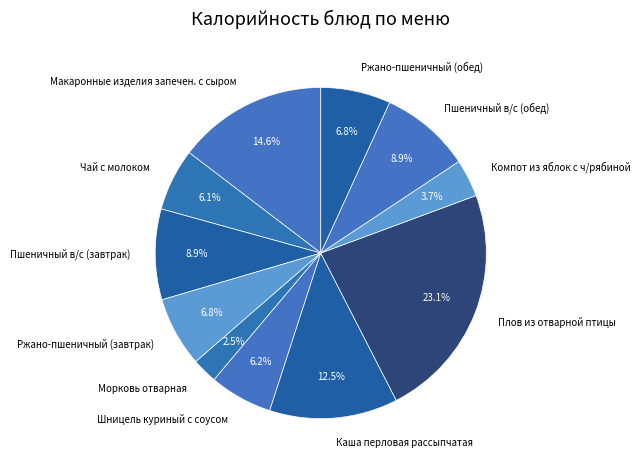

The Компот из яблок с ч/рябиной slice represents 17% of the pie. True or false?

False